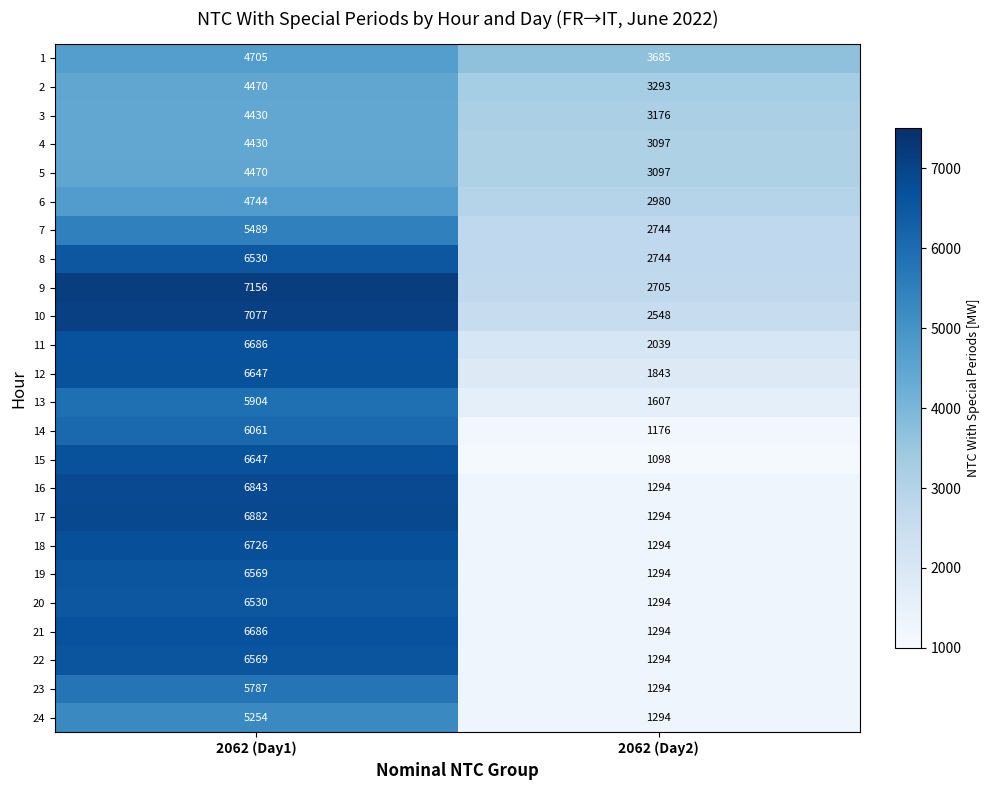

Rank the categories by 7 value from highest to lowest.

2062 (Day1), 2062 (Day2)